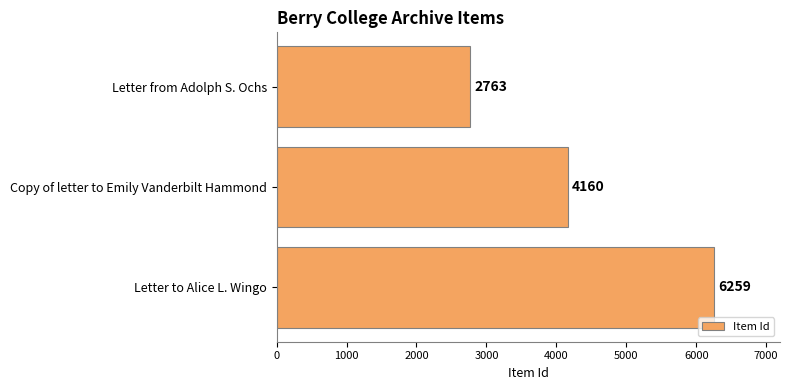

What is the difference between the values at Letter to Alice L. Wingo and Letter from Adolph S. Ochs?

3496